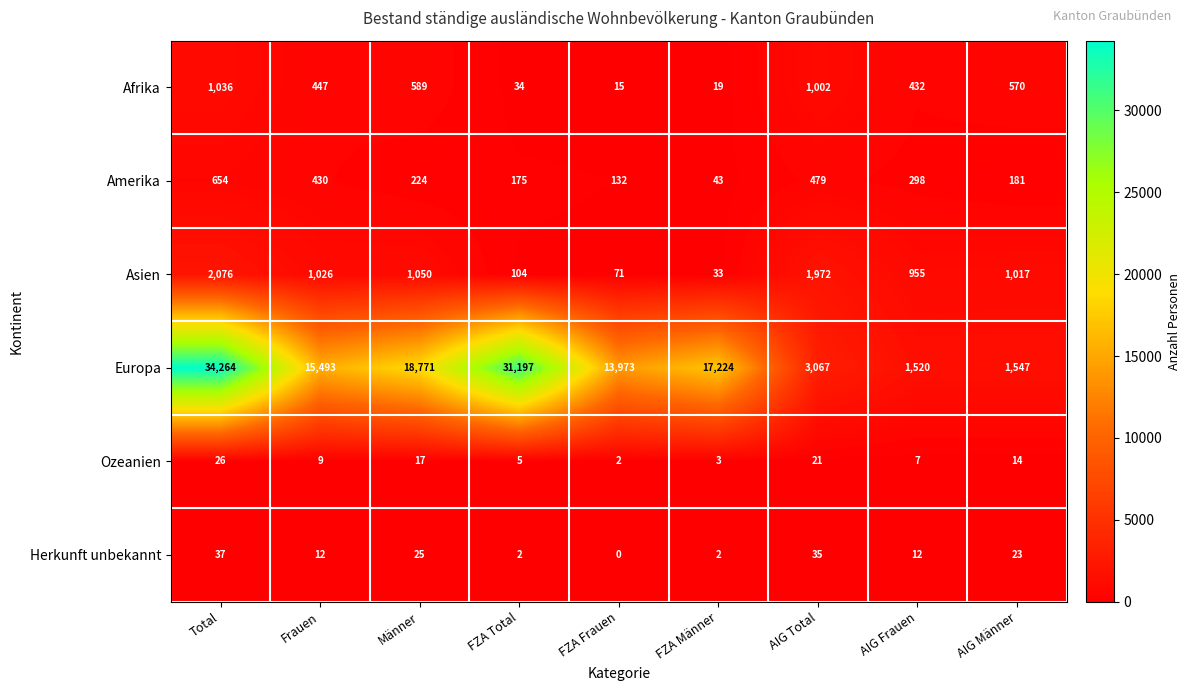

How many data points in Asien are less than 1017?

4